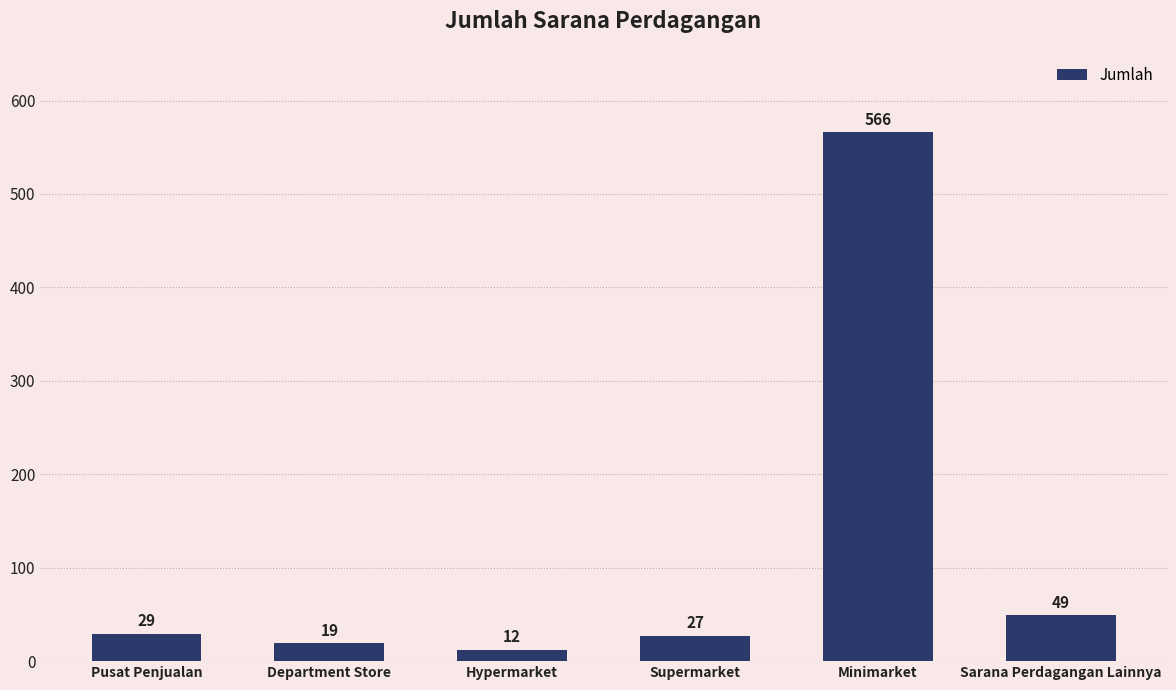

Is it true that the value at Minimarket is 791?

False